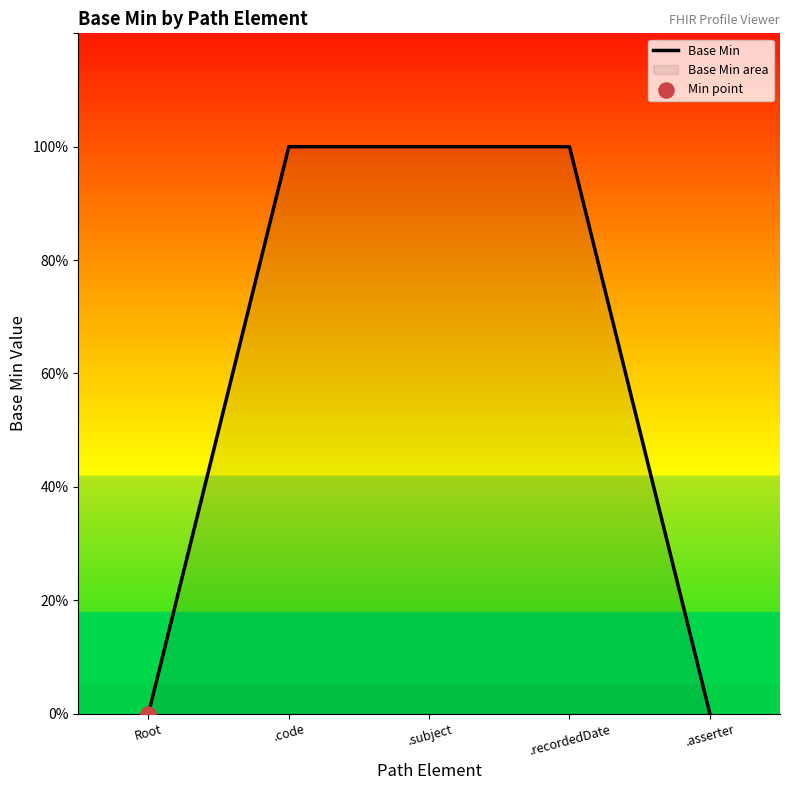

Which has a higher value, .subject or Root?

.subject